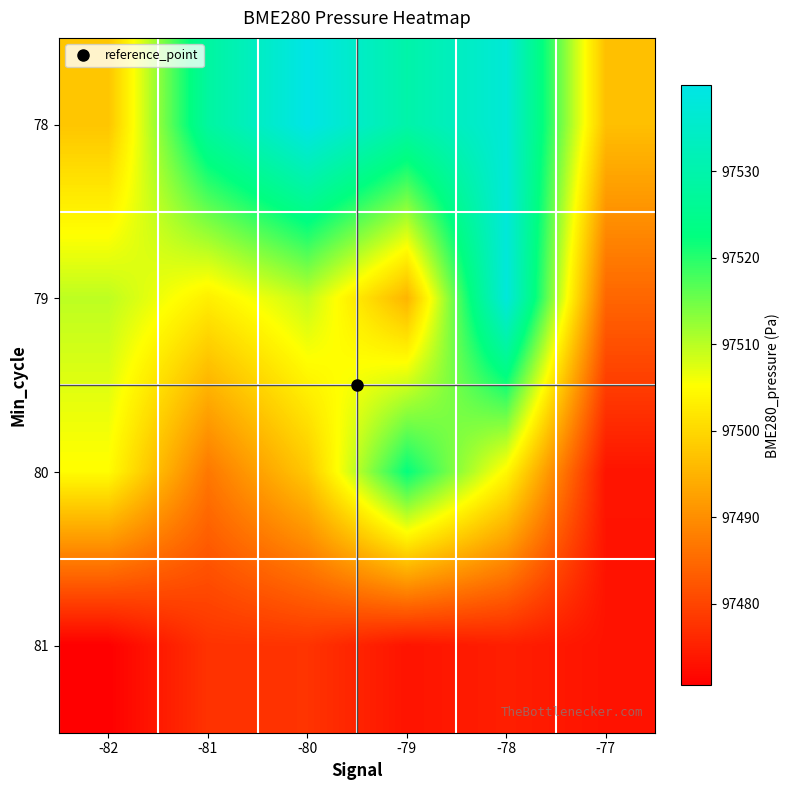

How many series are shown in this chart?

4